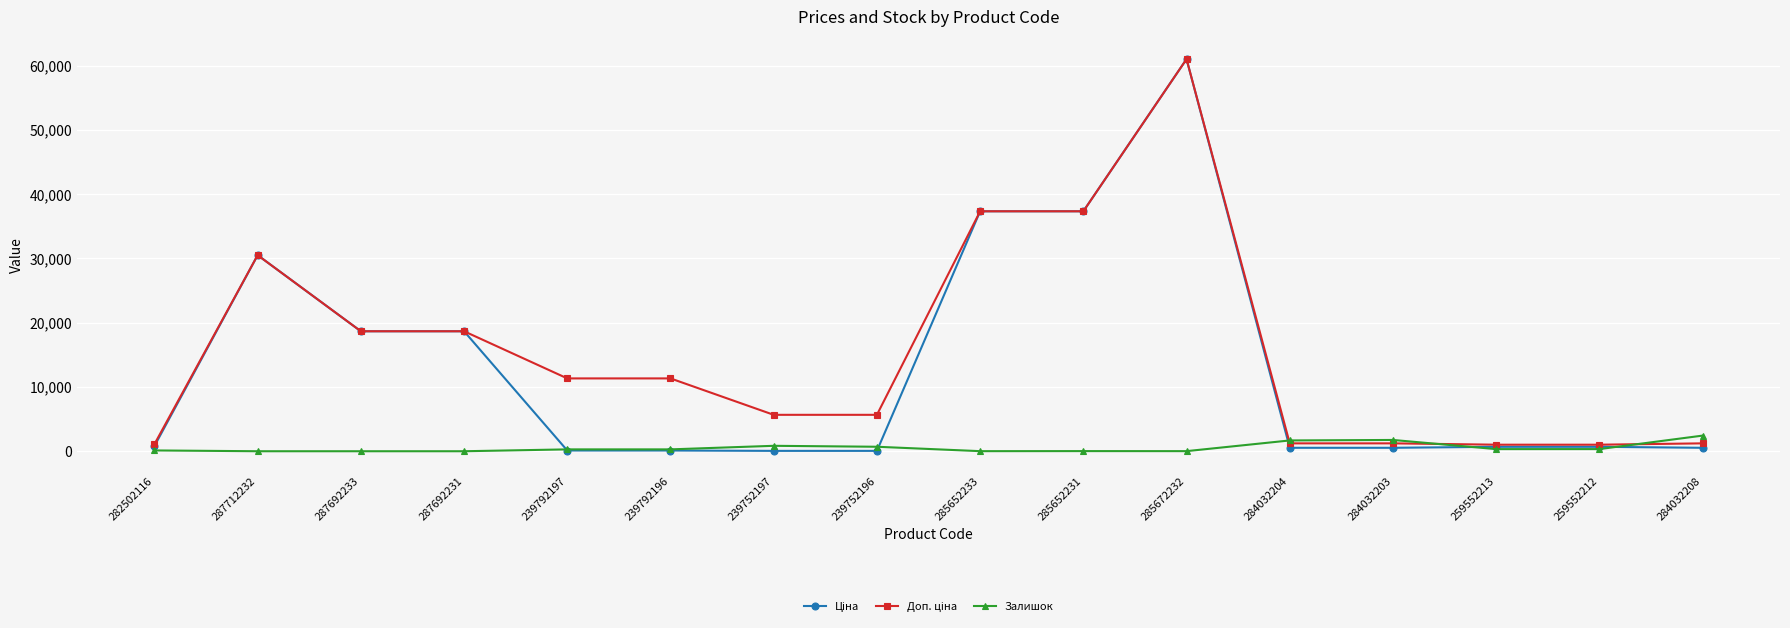

At which category is the sum across all series the highest?

285672232